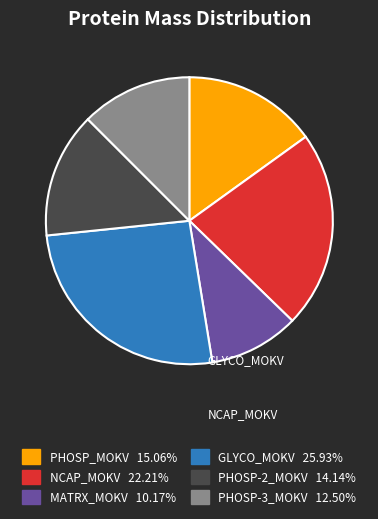

Is there a majority slice in this chart?

No